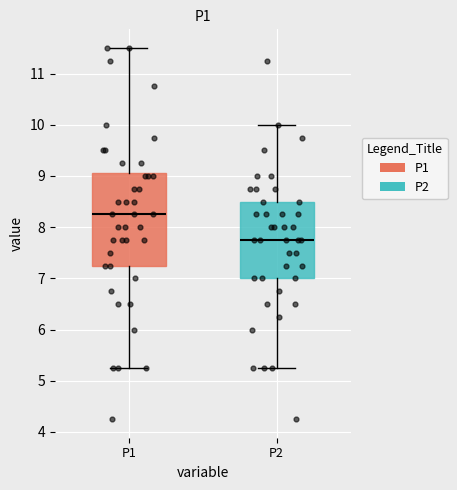

Reading left to right, read every box against the y-axis: the position of its median line, the range the box covers, and the ends of its whiskers. The values are not printed on the chart, so give them approximately, as read against the axis.

P1: median 8.3, box 7.3 to 9.1, whiskers 5.3 to 11.5
P2: median 7.8, box 7.0 to 8.5, whiskers 5.3 to 10.0